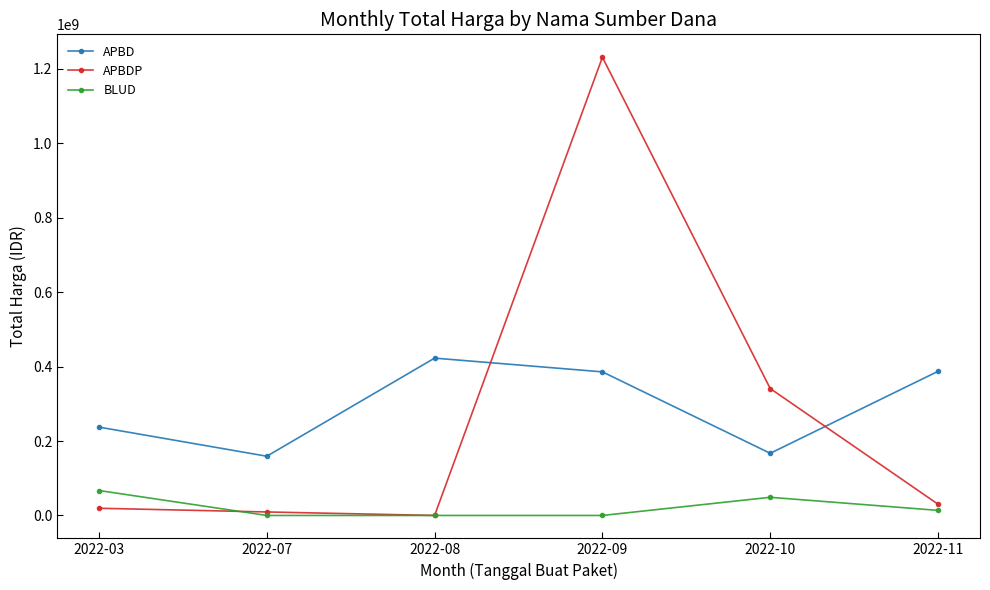

Which series has the widest spread of values?

APBDP